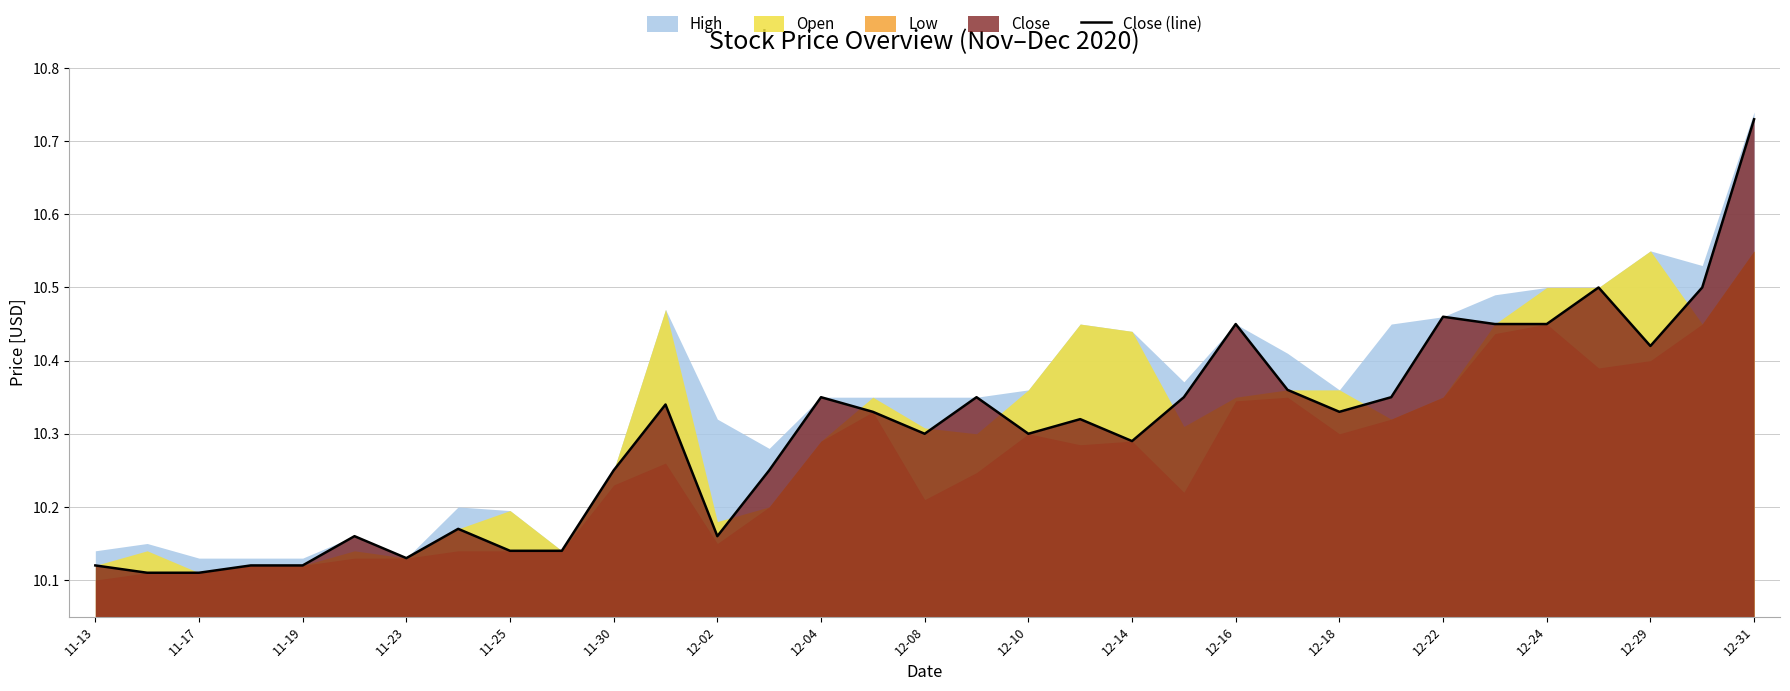

Which category has the highest value in the Close (line) series?

12-31